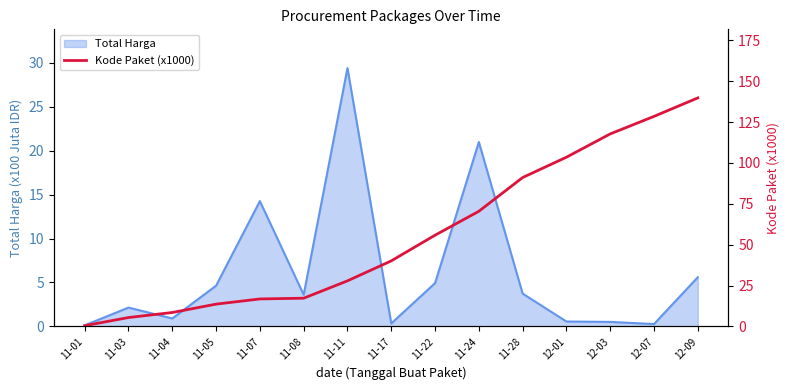

Is it true that the value at 11-07 is 24.1?

False